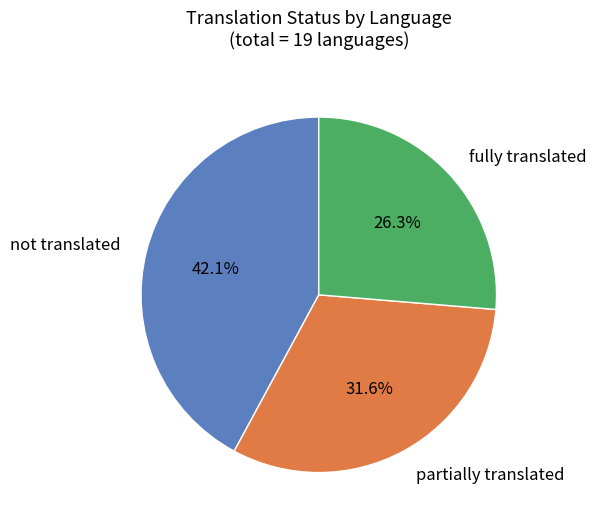

Is there a majority slice in this chart?

No